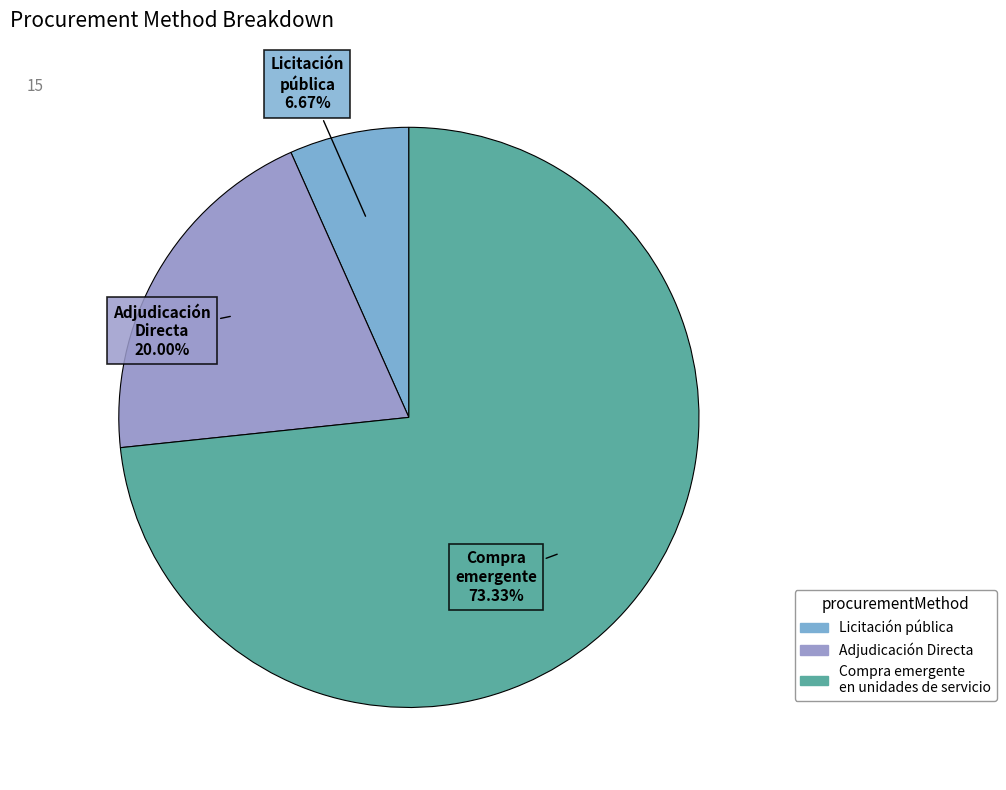

How many slices are in this pie chart?

3